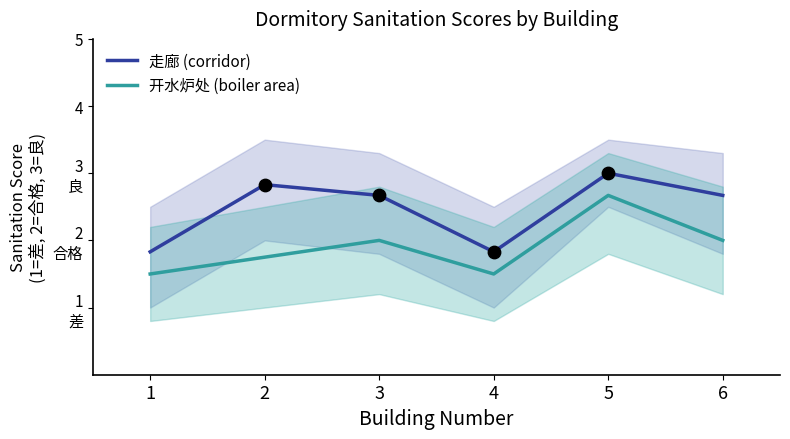

Which series has the largest Y range (max minus min)?

走廊 (corridor)